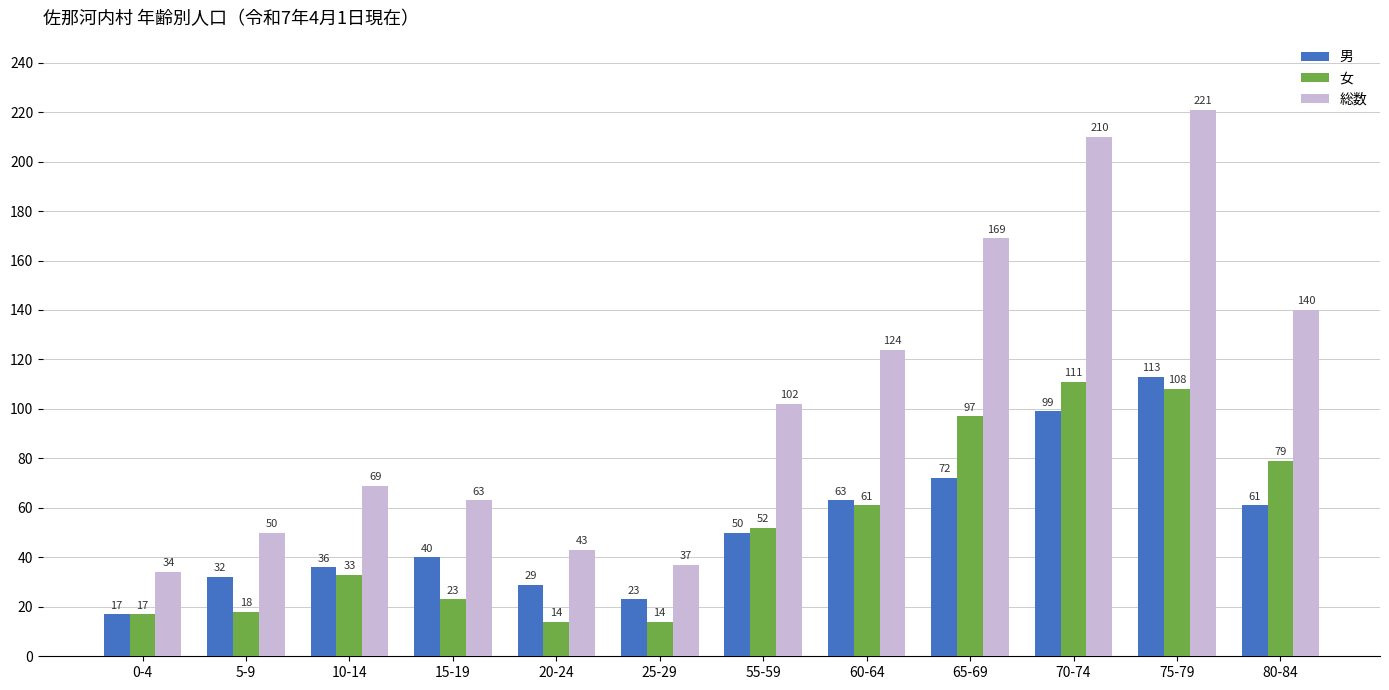

What are all the series names shown in the legend?

男, 女, 総数